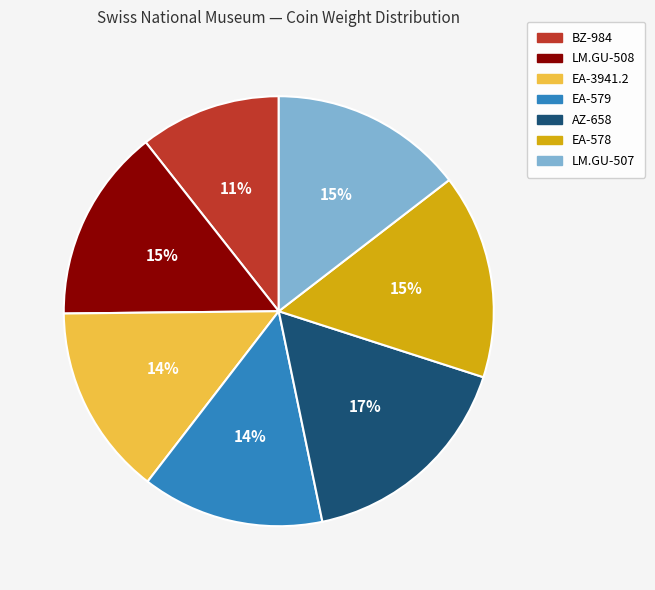

Combined, do EA-3941.2 and AZ-658 account for over 50%?

No